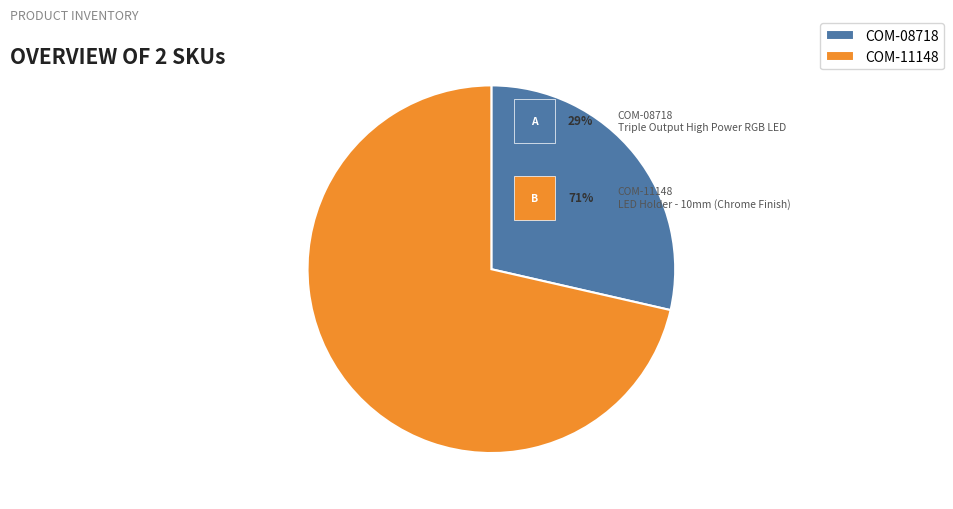

Between COM-08718 and COM-11148, which is larger?

COM-11148